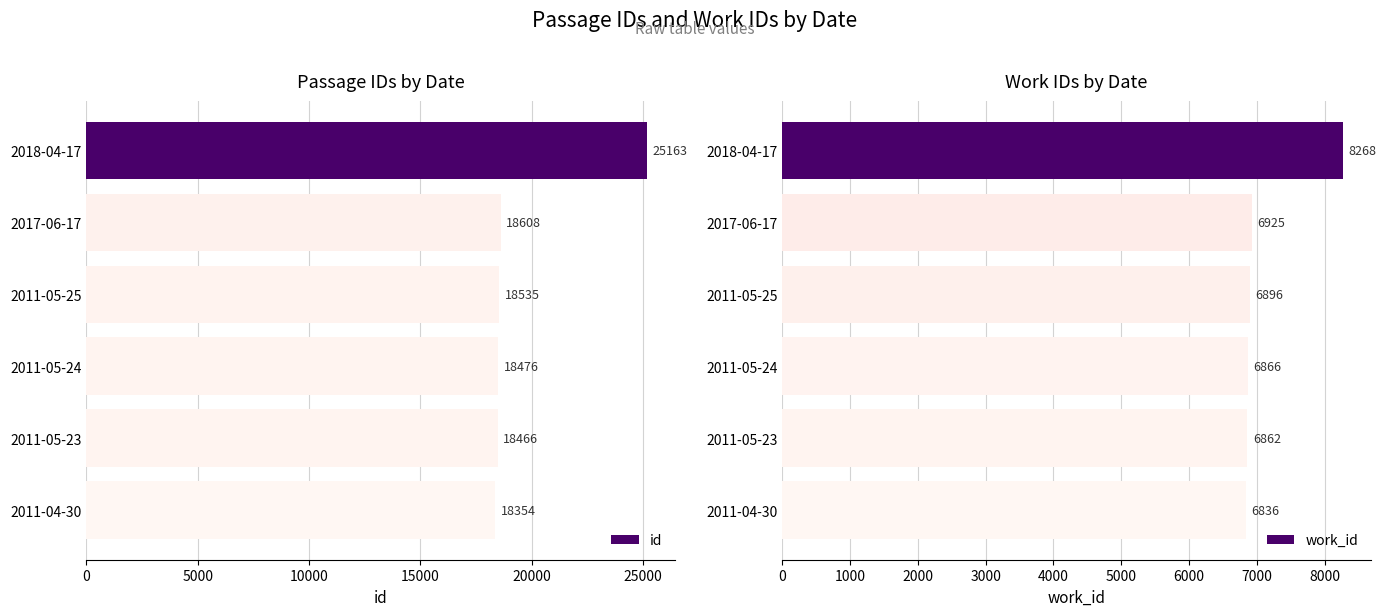

Rank the categories by work_id value from highest to lowest.

2018-04-17, 2017-06-17, 2011-05-25, 2011-05-24, 2011-05-23, 2011-04-30